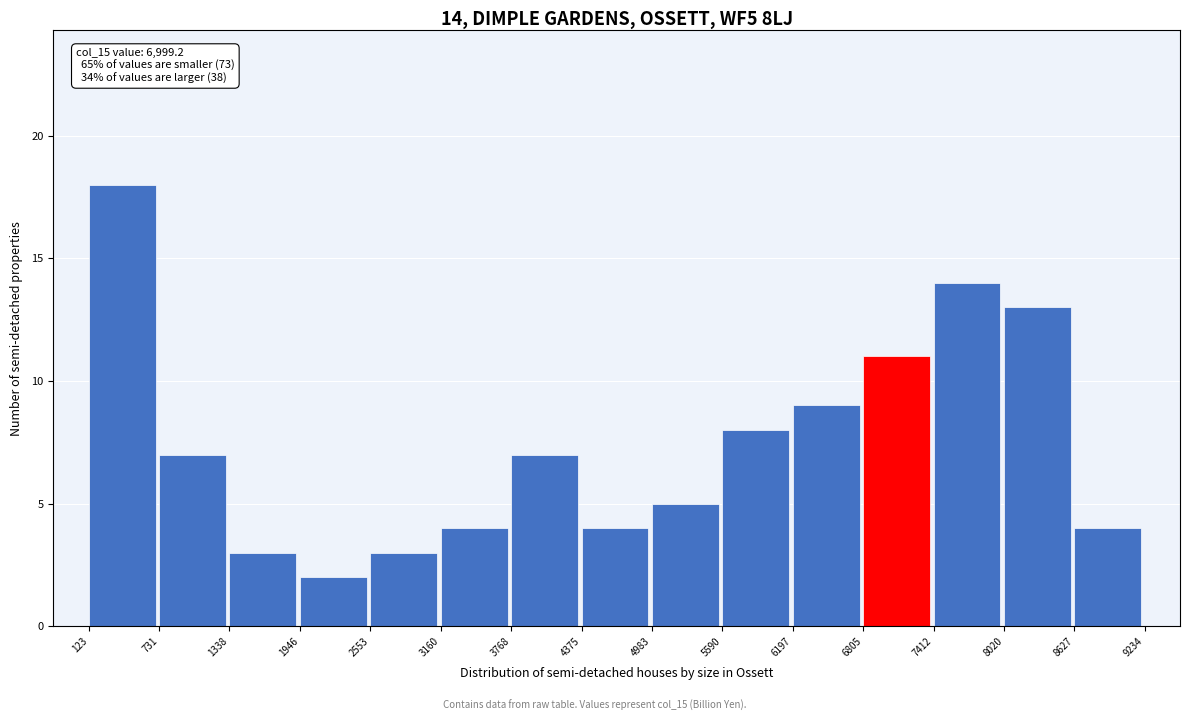

Over which range of the x-axis is the bar tallest?

123 to 731